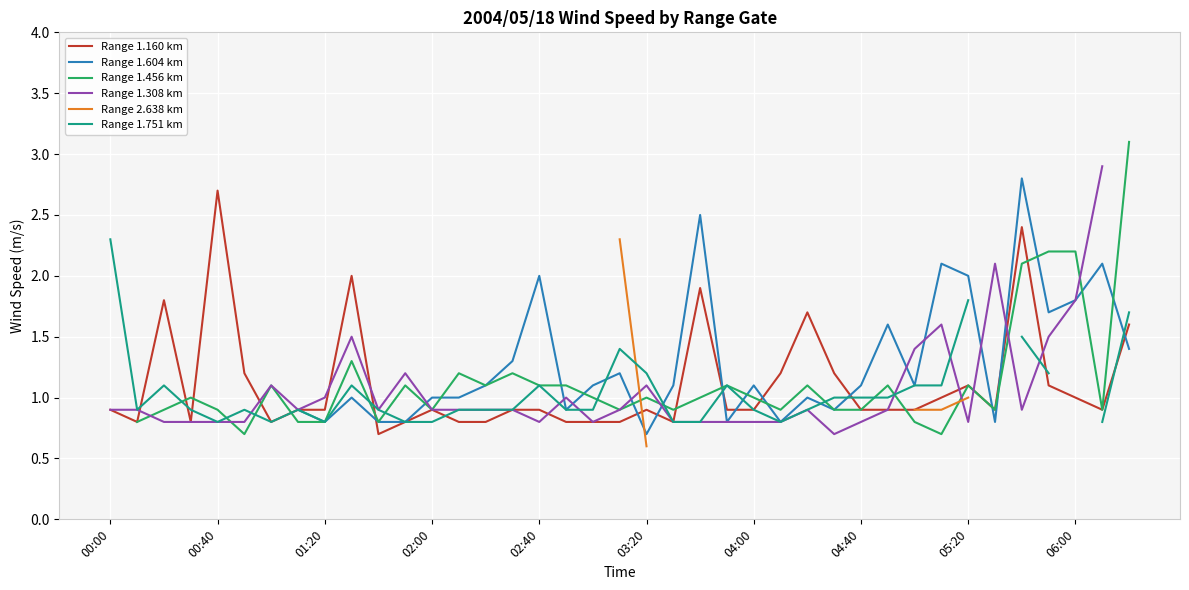

What is the lowest value of the Range 1.160 km series?

0.7